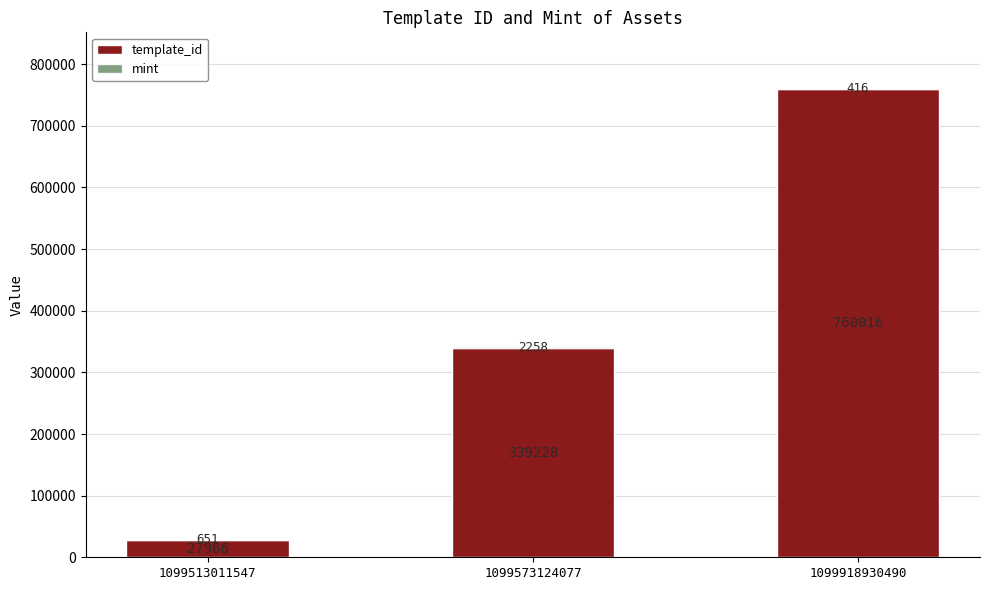

Is it true that template_id equals 1294073 at 1099918930490?

False